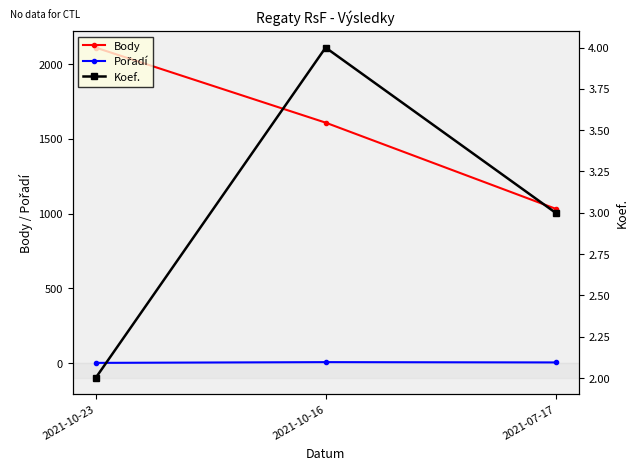

Reading left to right, list all the values displayed in this chart.

Body: 2110	1608	1032
Pořadí: 1	6	4
Koef.: 2	4	3